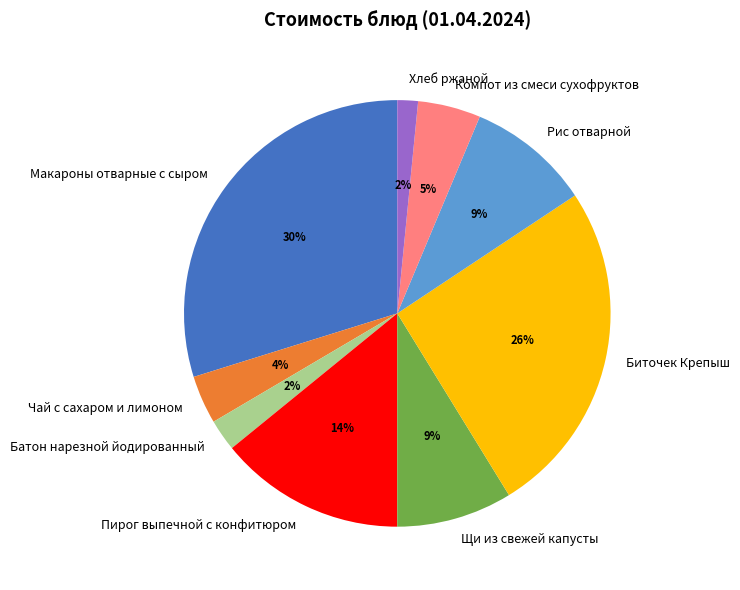

Between Хлеб ржаной and Щи из свежей капусты, which is larger?

Щи из свежей капусты